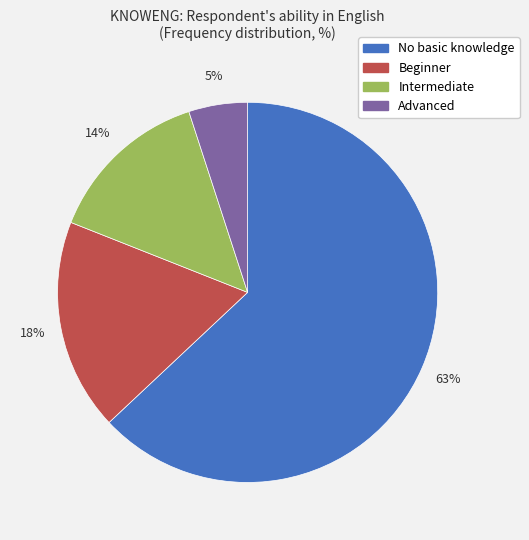

Does No basic knowledge represent more than half of the total?

Yes